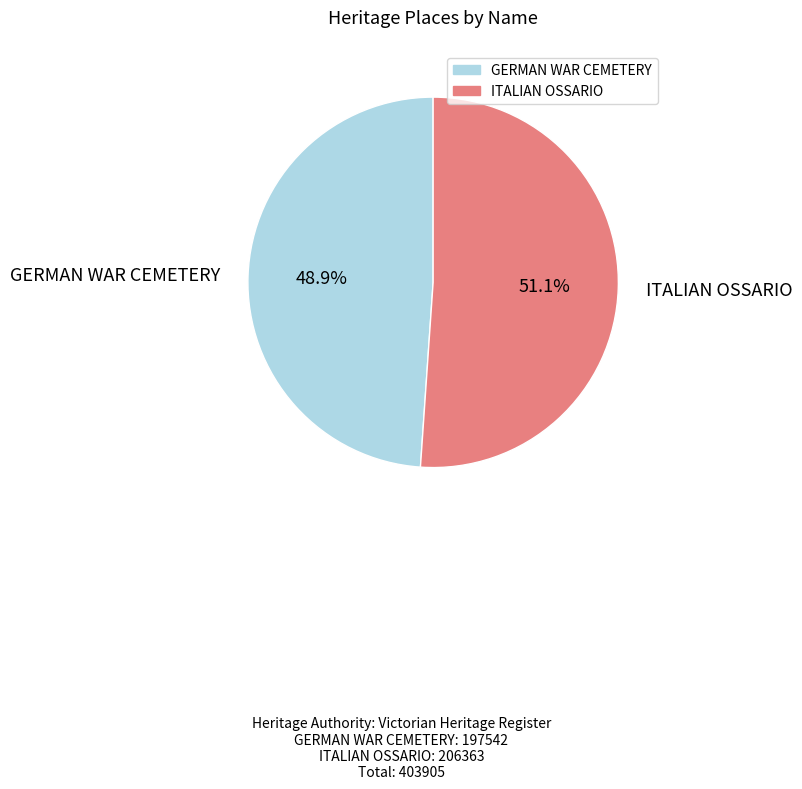

Which category accounts for the majority?

ITALIAN OSSARIO